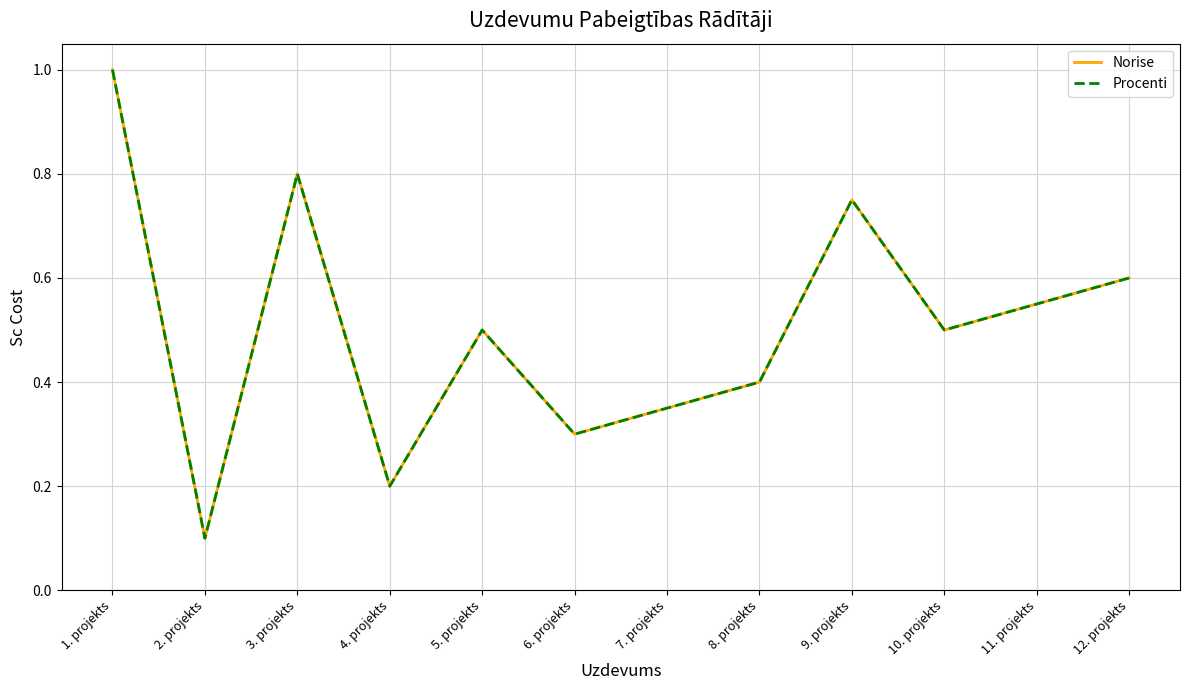

True or false: Norise and Procenti cross at least once.

False